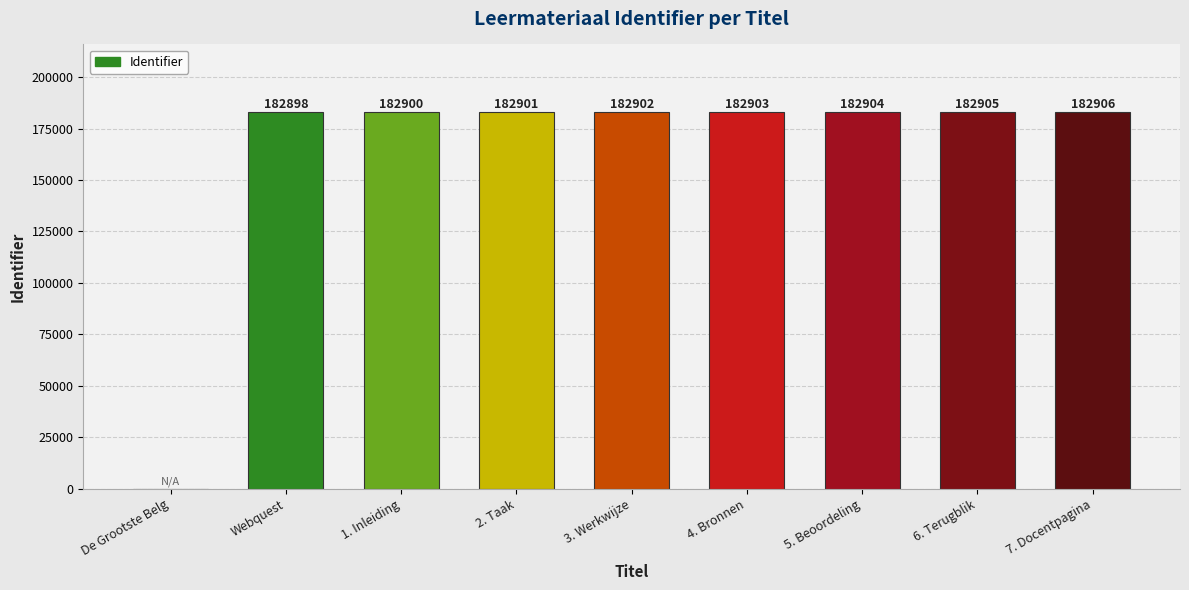

Where is the data nearest to the value 91453?

Webquest